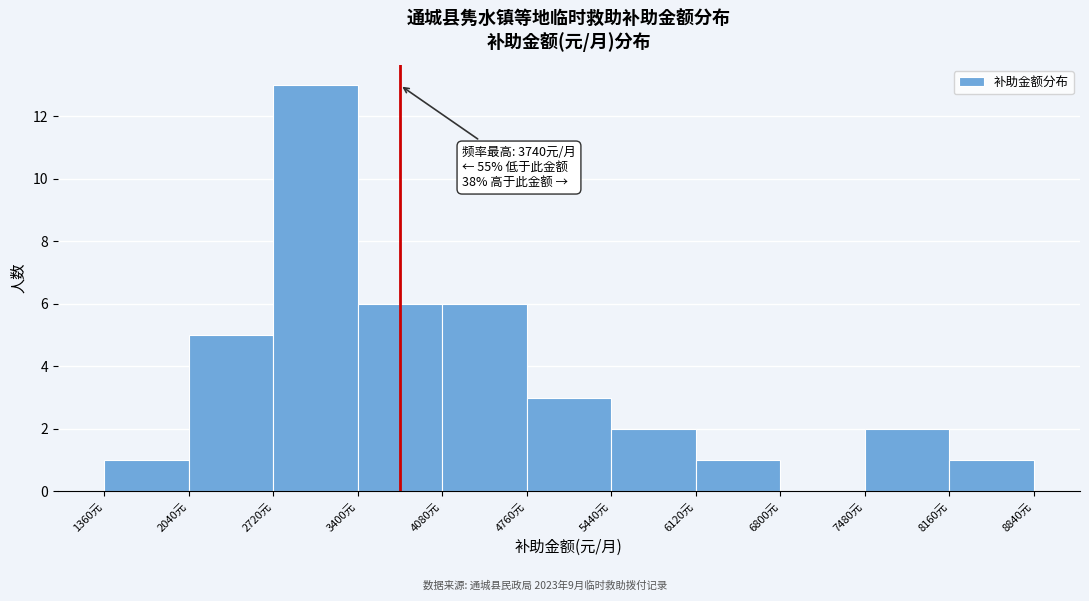

Over which range of the x-axis is the bar tallest?

2720 to 3400